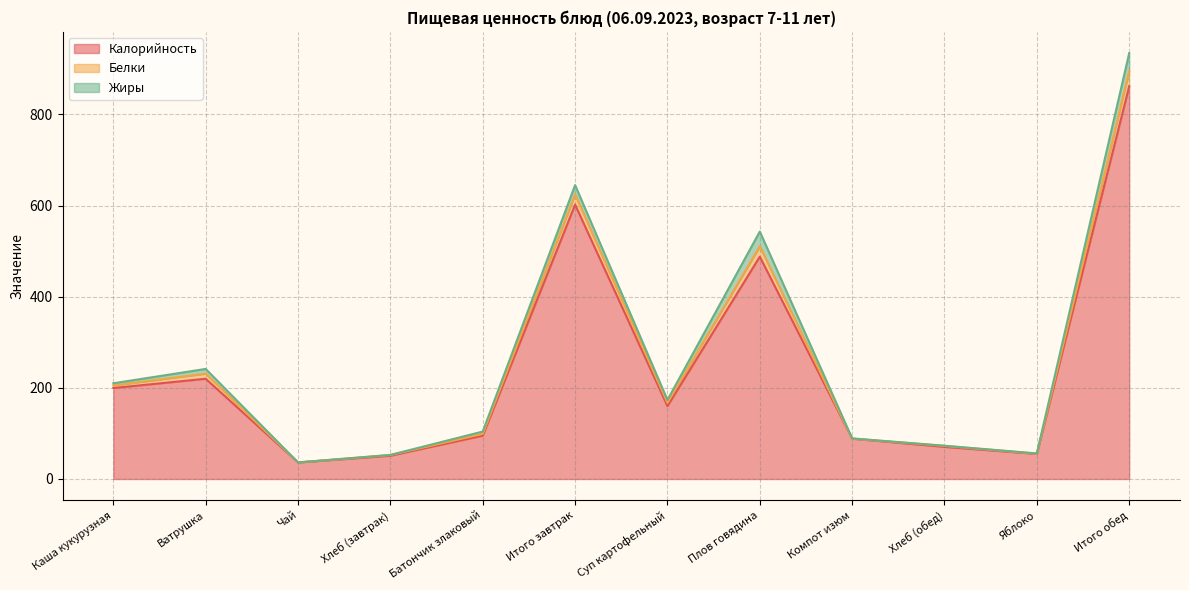

How many values in the Калорийность series exceed 159?

6